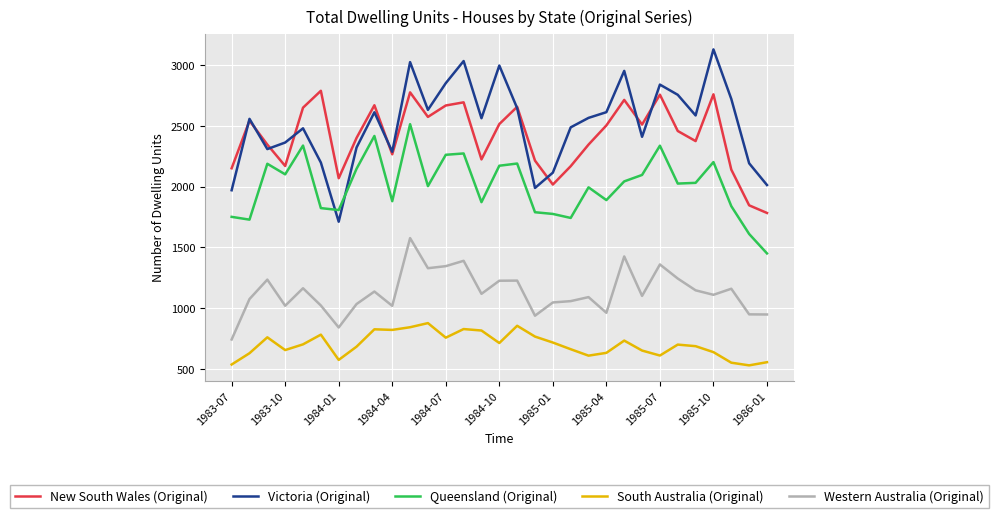

True or false: Victoria (Original) and Queensland (Original) cross at least once.

True